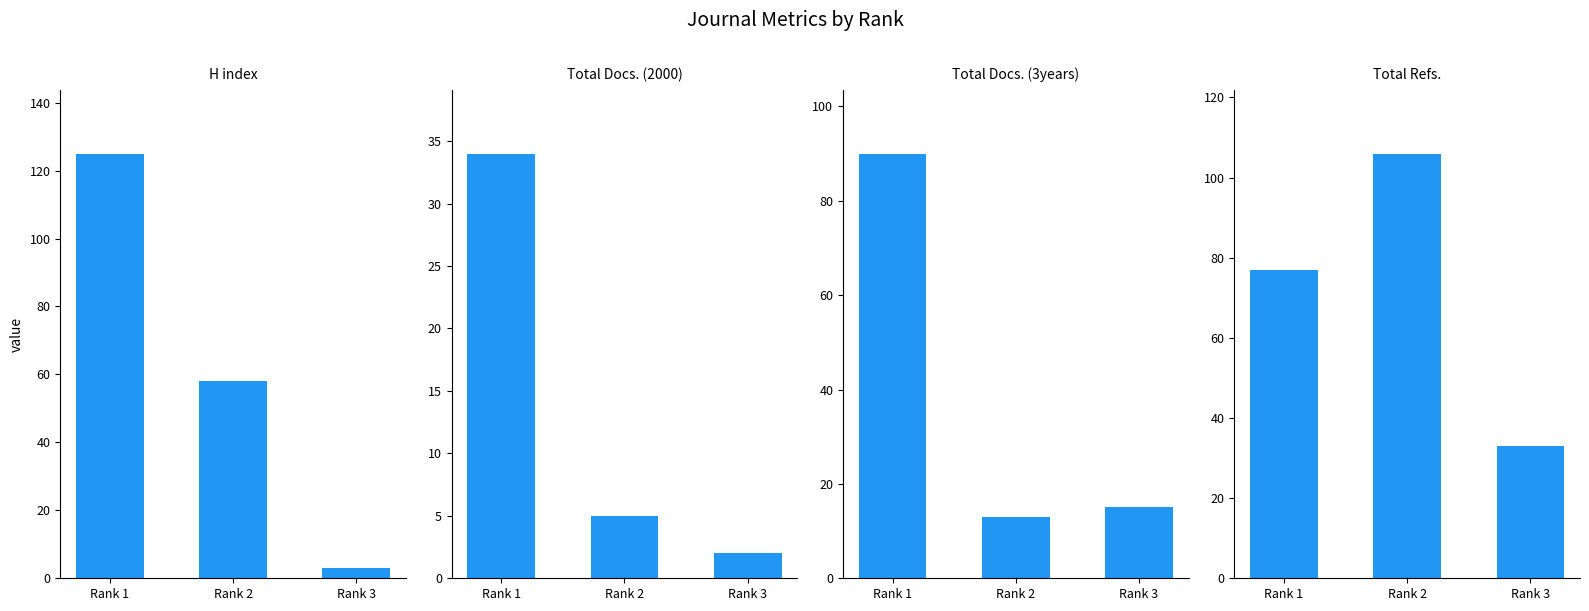

What is the total value across all series at Rank 3?

53